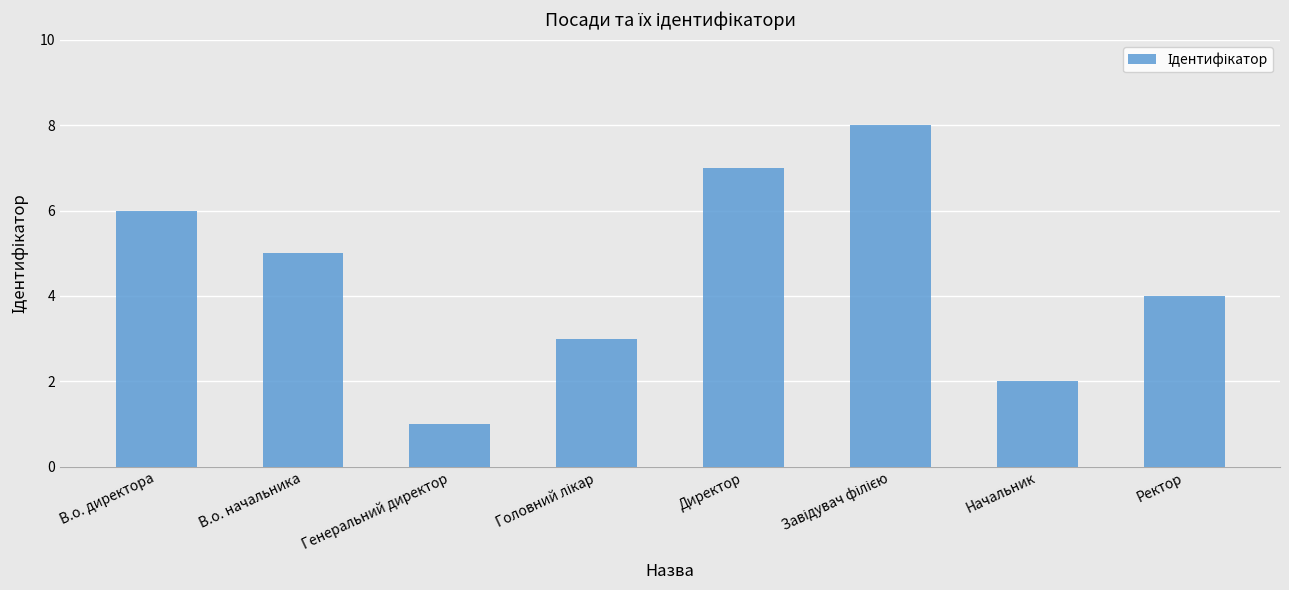

What is the ratio of the value at Начальник to the value at Директор?

0.3